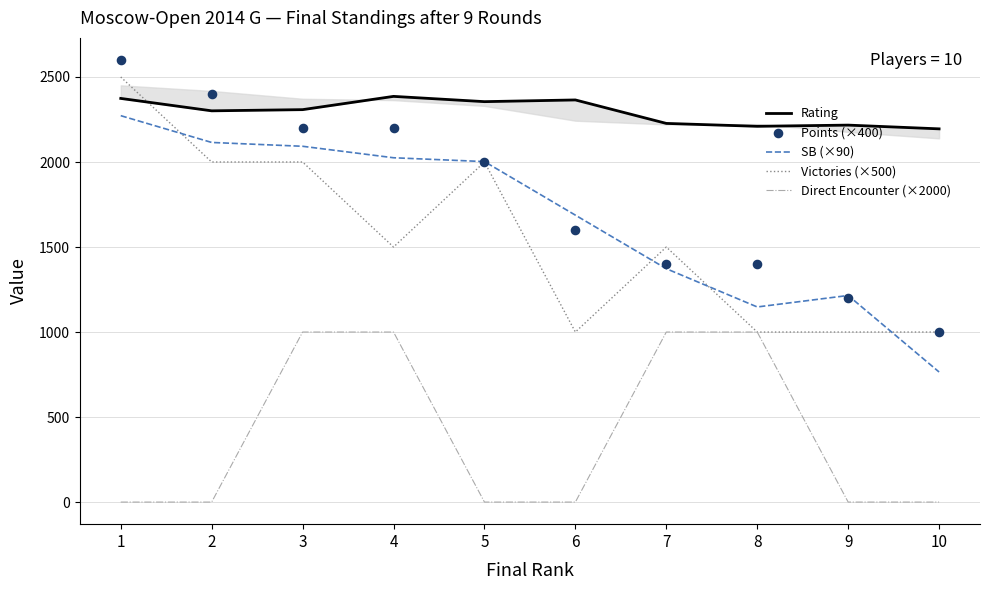

What is the total value across all series at 9?

5632.0